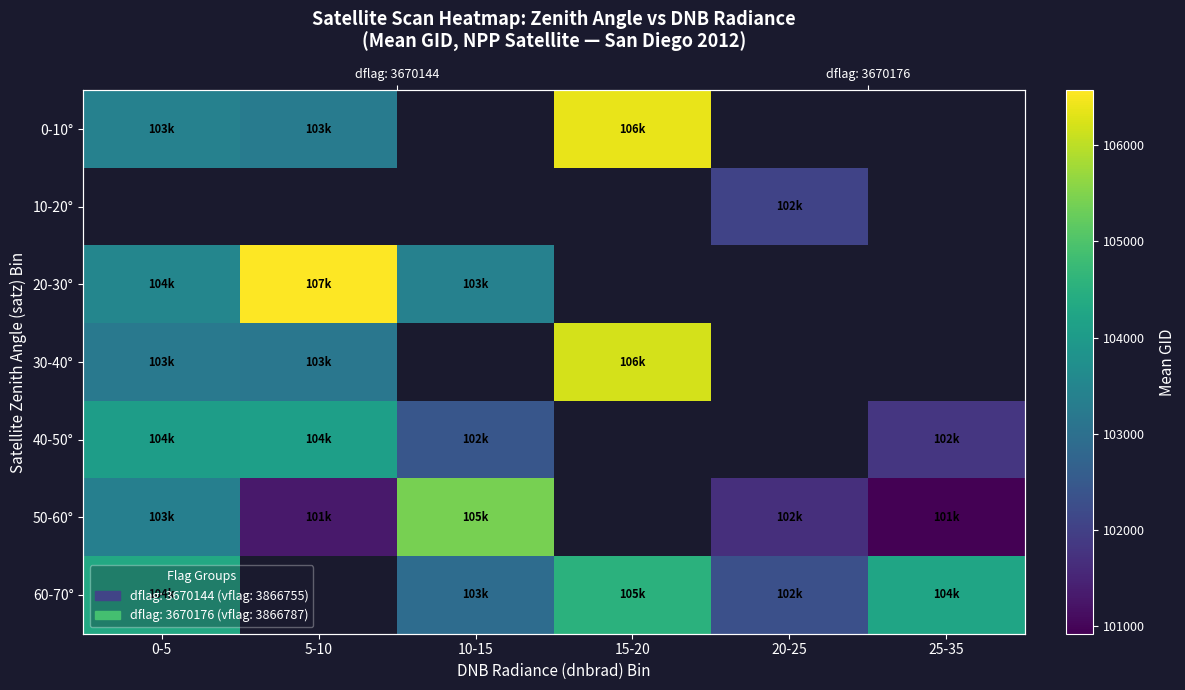

At how many categories does at least one series exceed 105145?

3